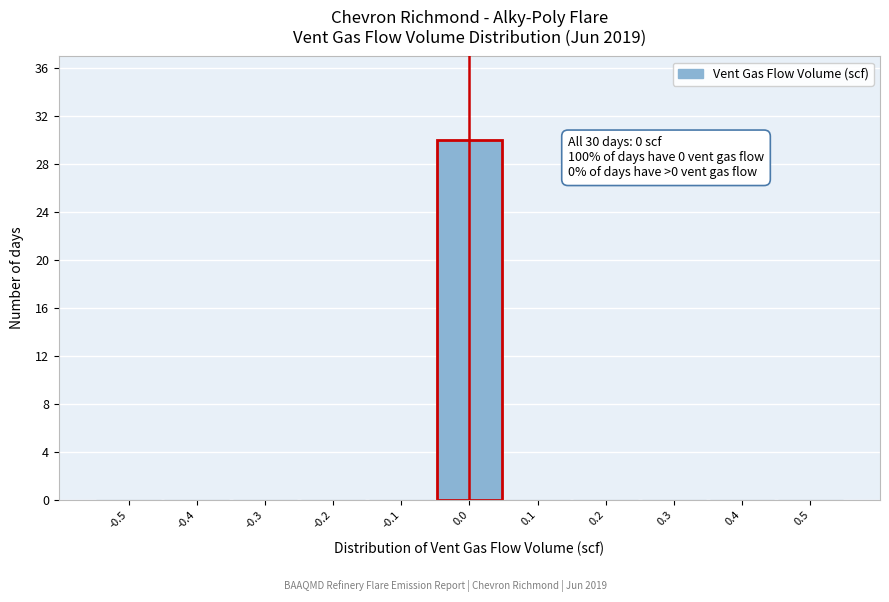

Reading right to left, extract all data points from this chart.

0.5=0	0.4=0	0.3=0	0.2=0	0.1=0	0.0=30	-0.1=0	-0.2=0	-0.3=0	-0.4=0	-0.5=0